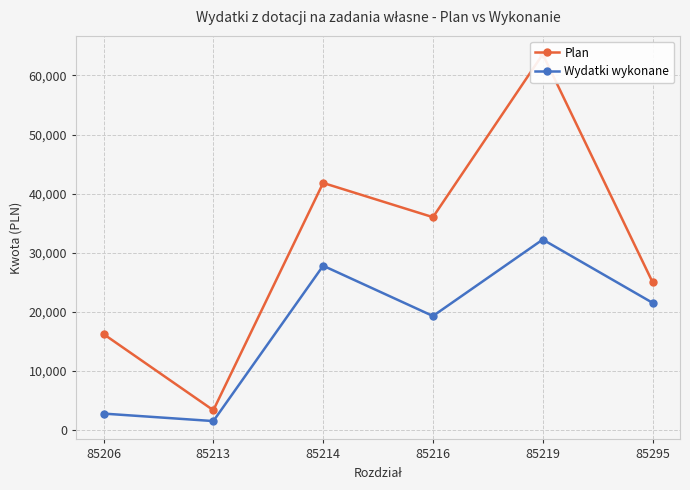

Which series changed the most between 85219 and 85295?

Plan